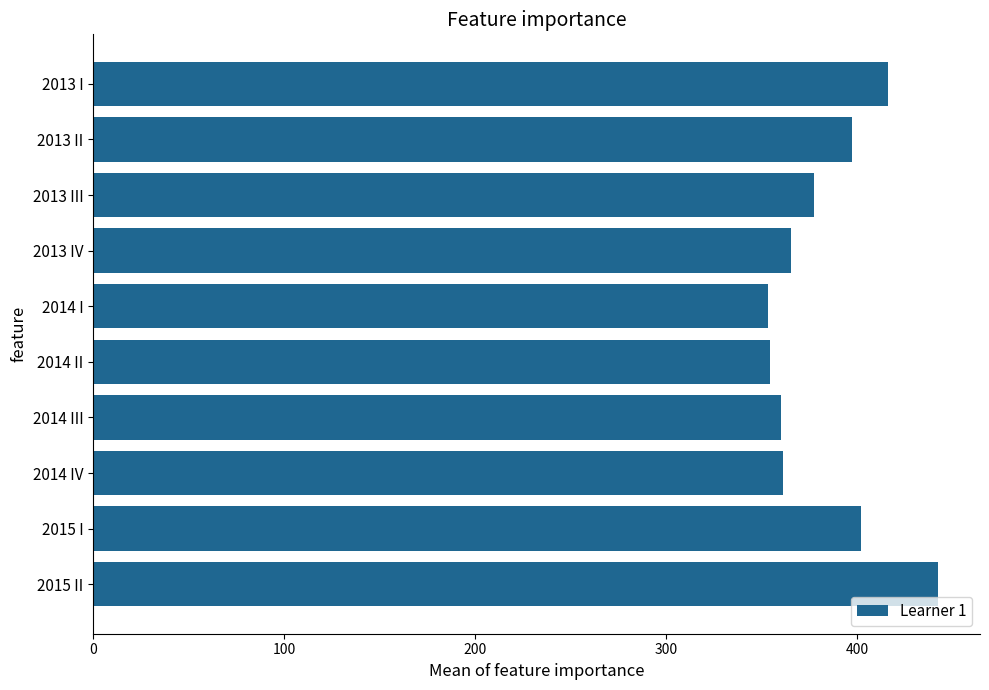

What is the change in value from 2013 II to 2015 II?

+45